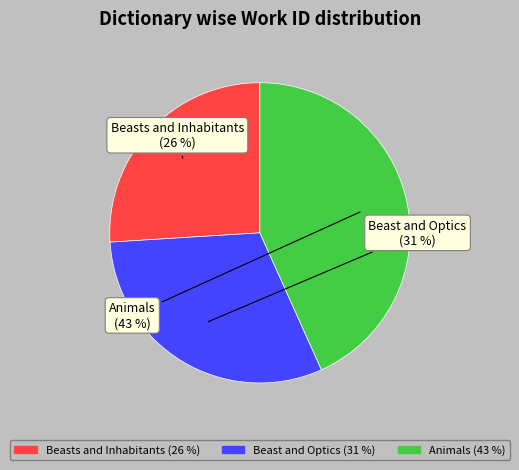

Does Beast and Optics account for over 50% of the chart?

No